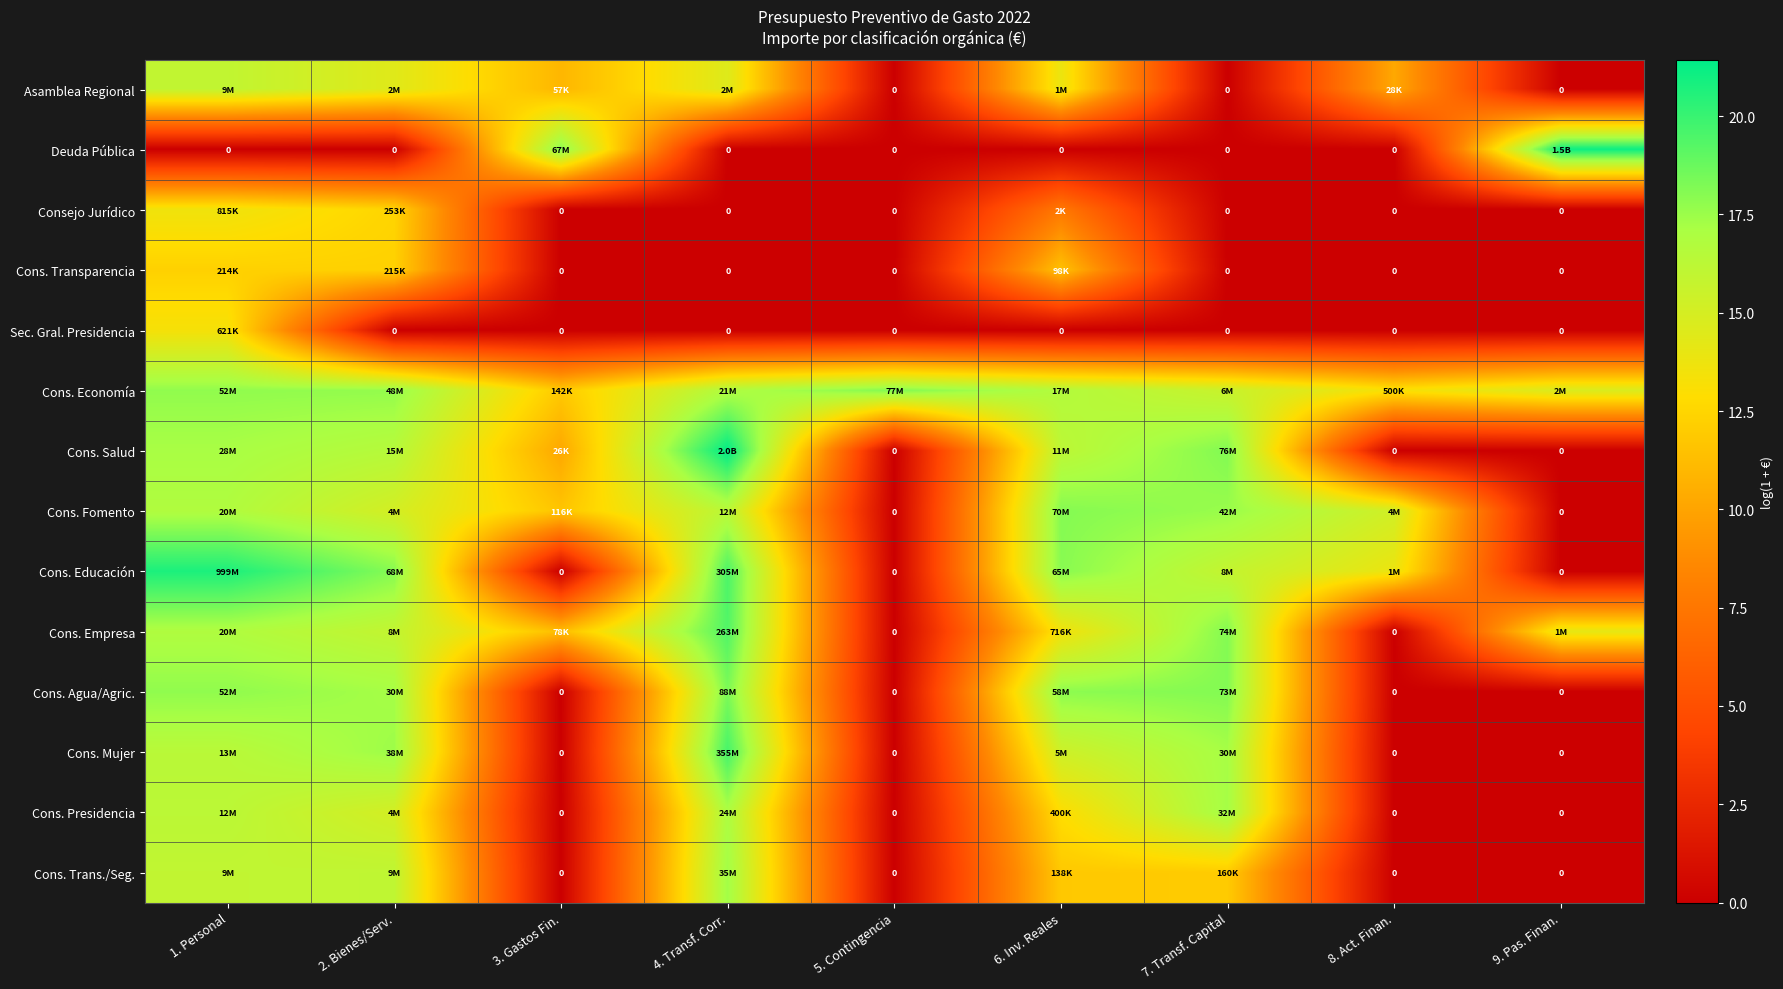

What value does the Asamblea Regional series have at 8. Act. Finan.?

10.2